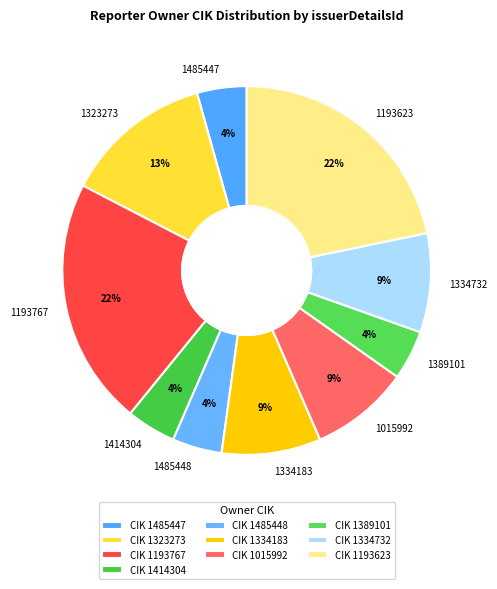

What is the ratio of the value at 1323273 to the value at 1193767?

0.6